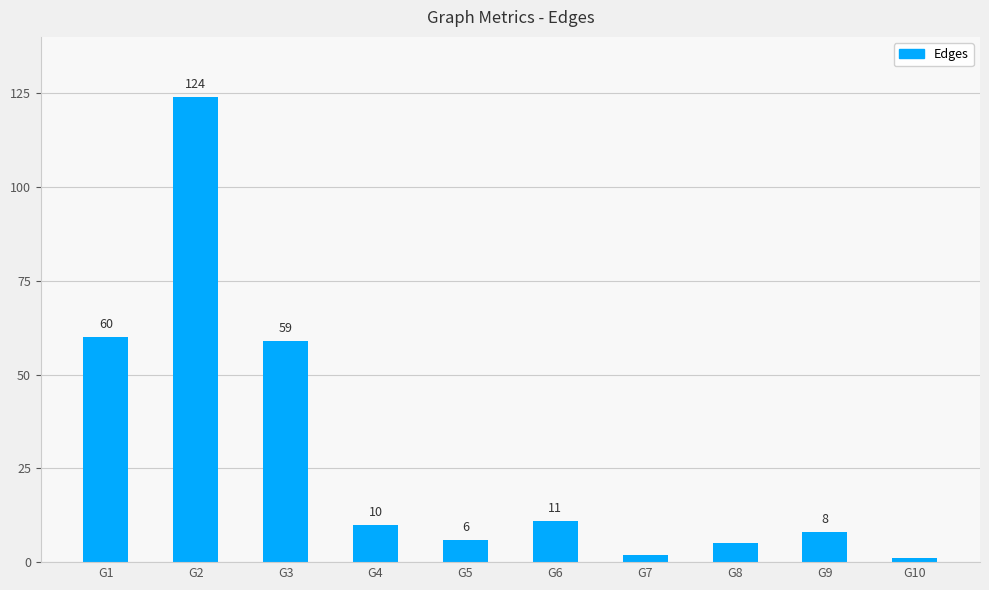

Count the number of data series in this chart.

1